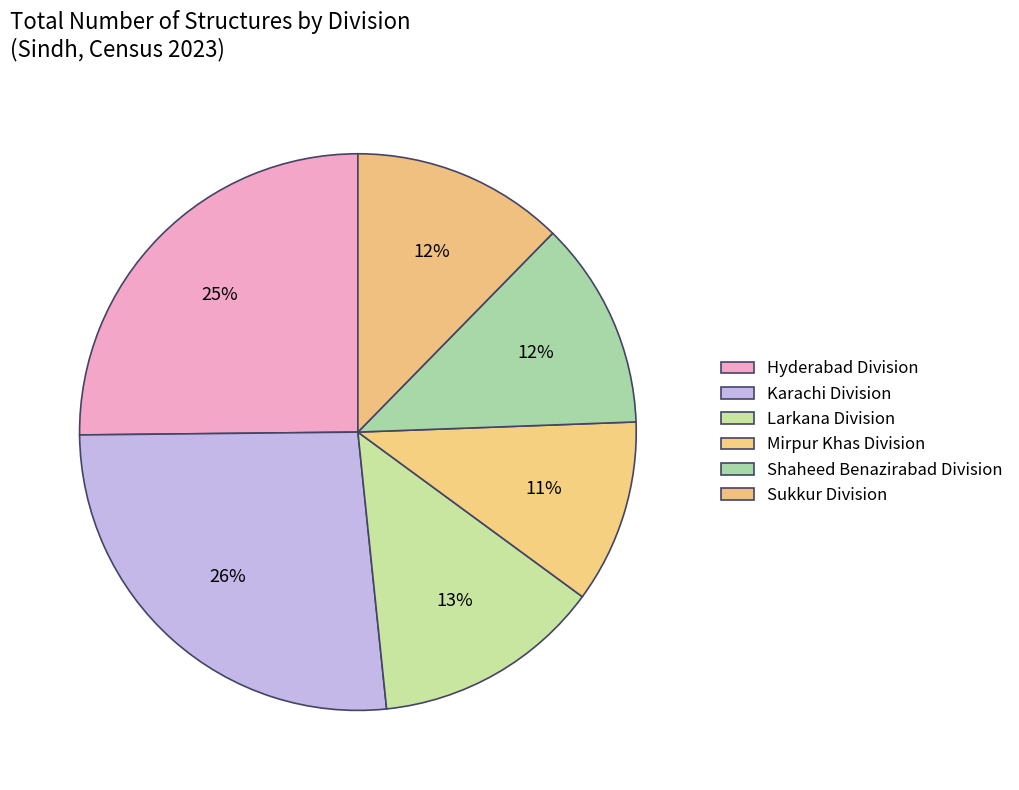

Which has a higher value, Mirpur Khas Division or Hyderabad Division?

Hyderabad Division